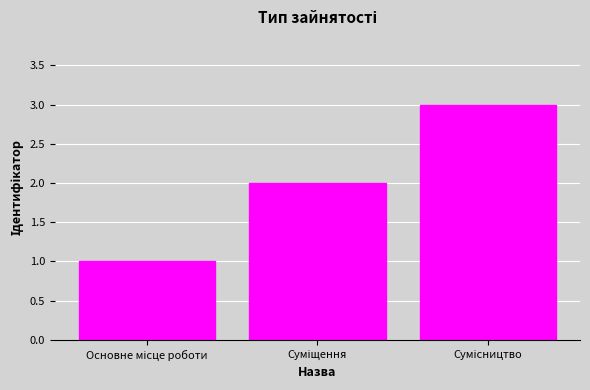

What is the greatest value displayed?

3